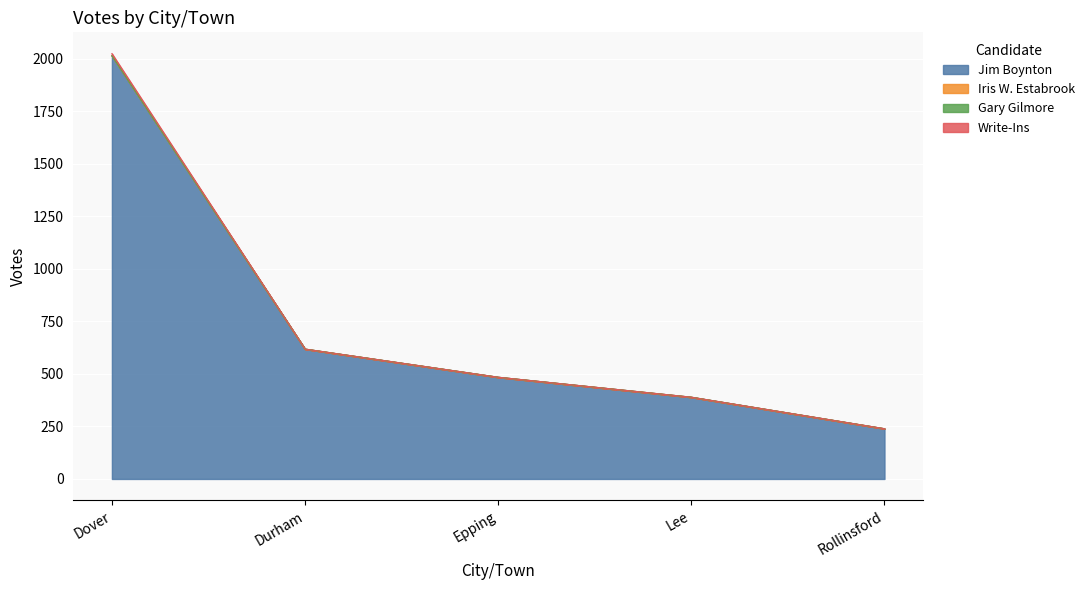

What is the value of the Jim Boynton point at the 1st from the left?

2014